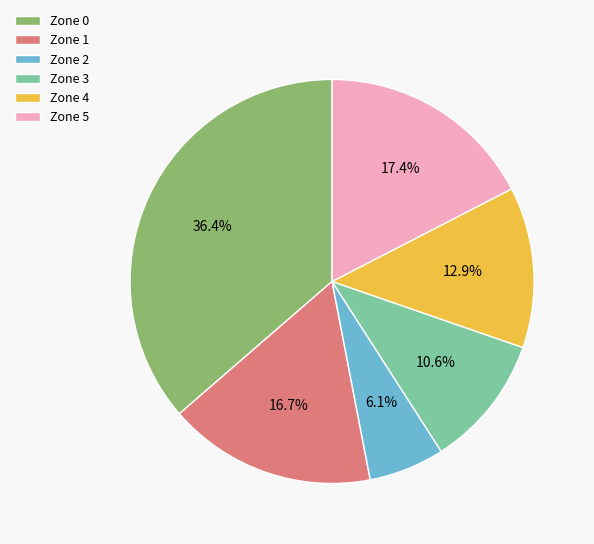

Which slice is the largest?

Zone 0